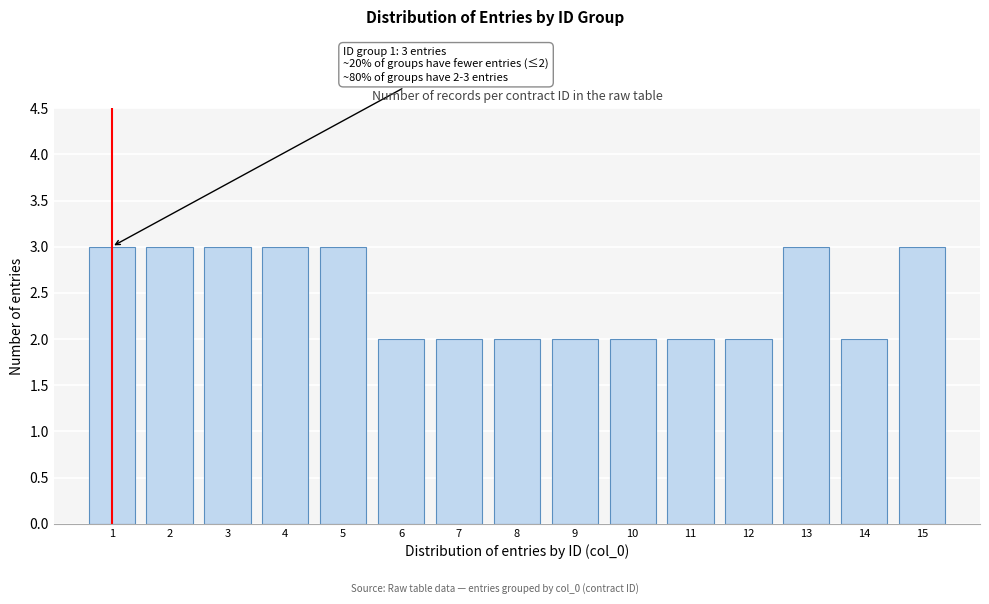

Reading left to right, extract all data points from this chart.

1=3	2=3	3=3	4=3	5=3	6=2	7=2	8=2	9=2	10=2	11=2	12=2	13=3	14=2	15=3